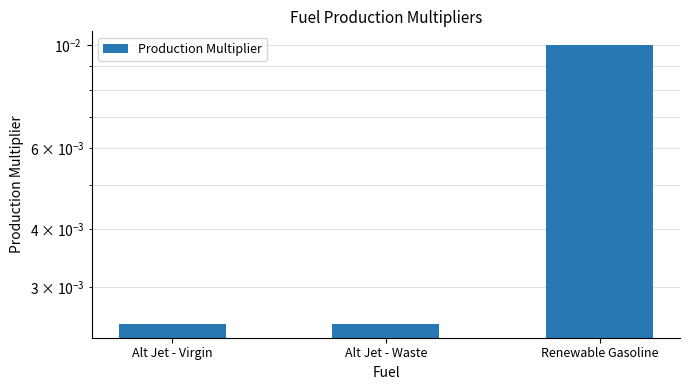

True or false: the data shows 0.0 at Alt Jet - Waste.

True